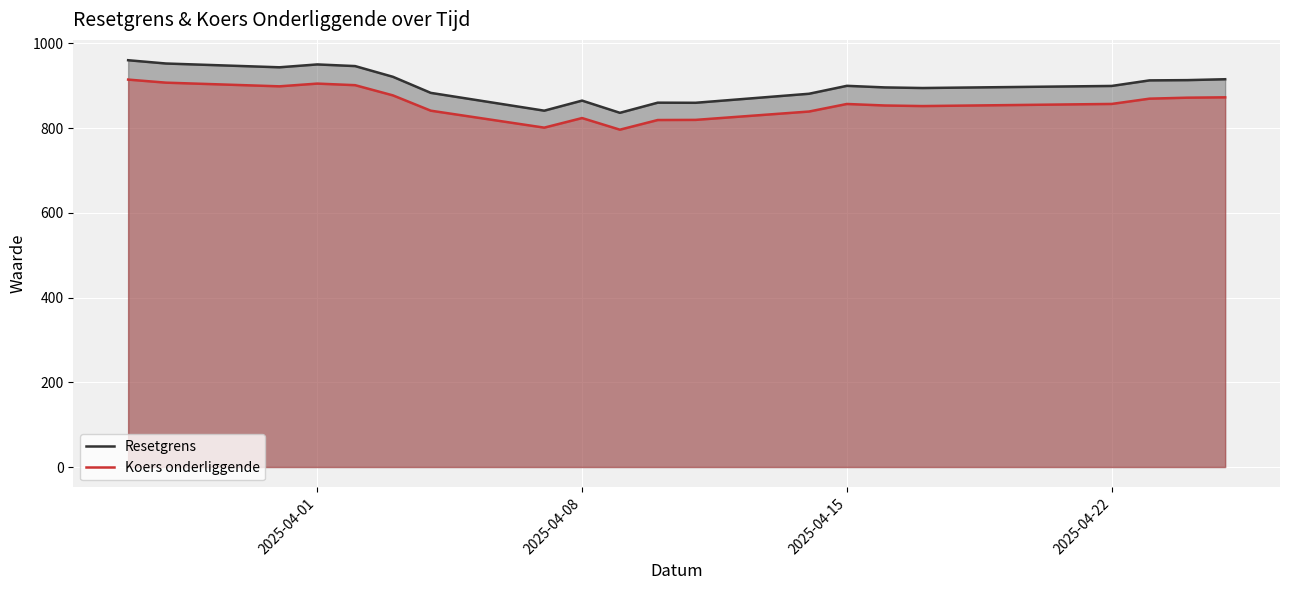

What is the total value across all series at 2025-04-22?

1756.9